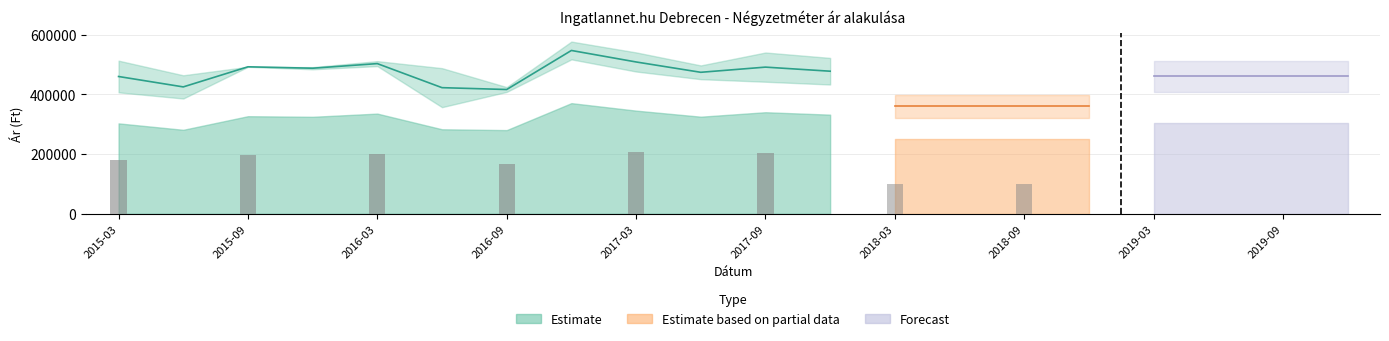

What is the difference between the second highest and minimum values in the Szórás felső határ series?

141383